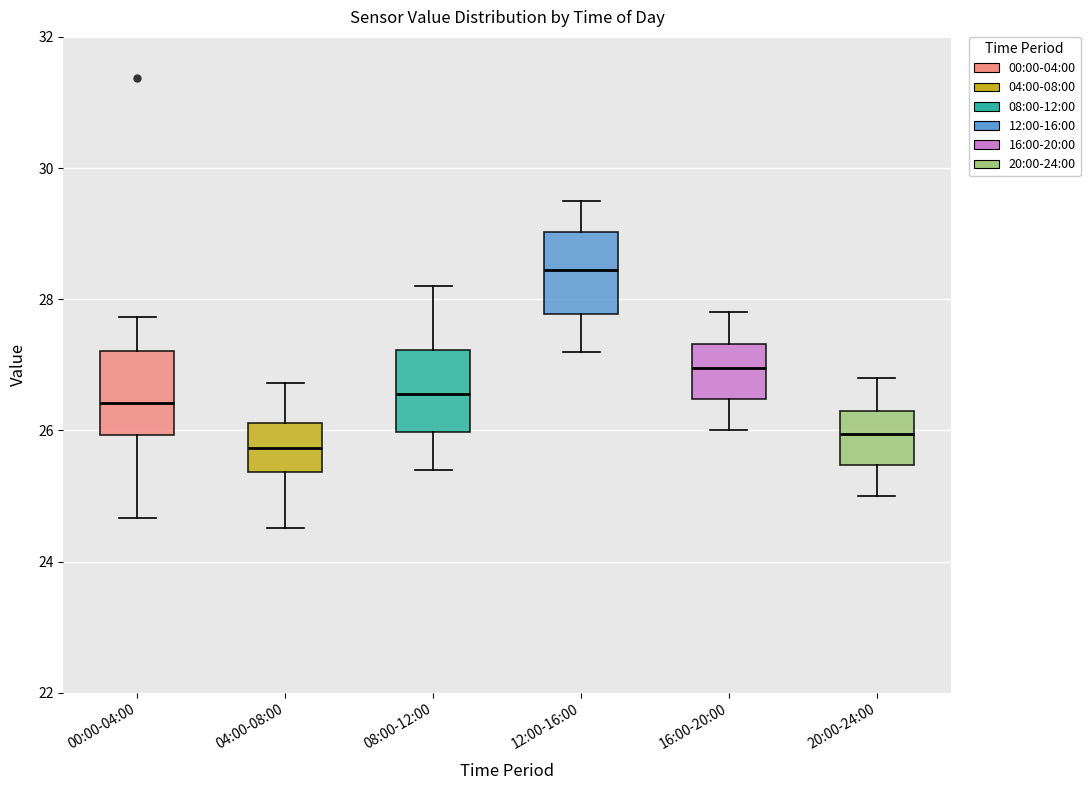

Reading left to right, transcribe this box plot: for each box, give where its median line is, the range the box spans, and where its two whiskers end, as read against the y-axis. The values are not printed on the chart, so give them approximately, as read against the axis.

00:00-04:00: median 26.4, box 26.0 to 27.2, whiskers 24.6 to 27.8
04:00-08:00: median 25.8, box 25.4 to 26.2, whiskers 24.6 to 26.8
08:00-12:00: median 26.6, box 26.0 to 27.2, whiskers 25.4 to 28.2
12:00-16:00: median 28.4, box 27.8 to 29.0, whiskers 27.2 to 29.6
16:00-20:00: median 27.0, box 26.4 to 27.4, whiskers 26.0 to 27.8
20:00-24:00: median 26.0, box 25.4 to 26.4, whiskers 25.0 to 26.8